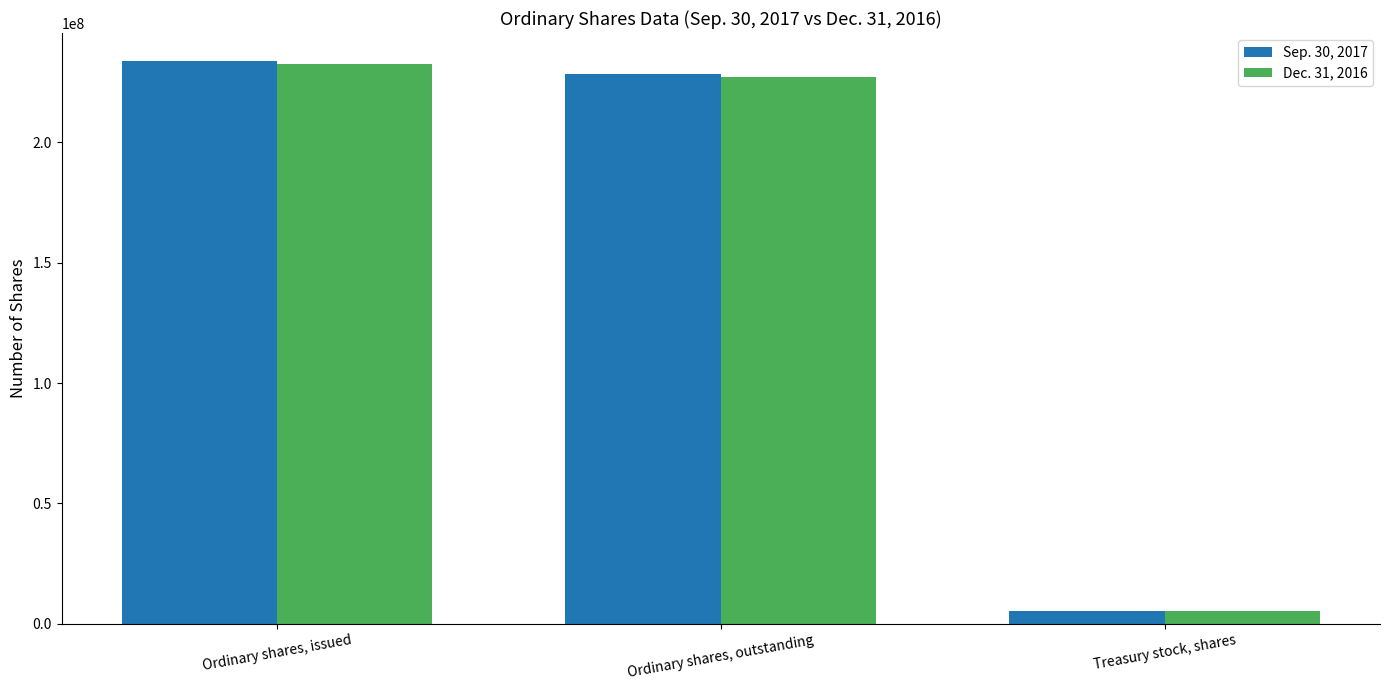

The value of Dec. 31, 2016 at Ordinary shares, issued is 232555937. True or false?

True